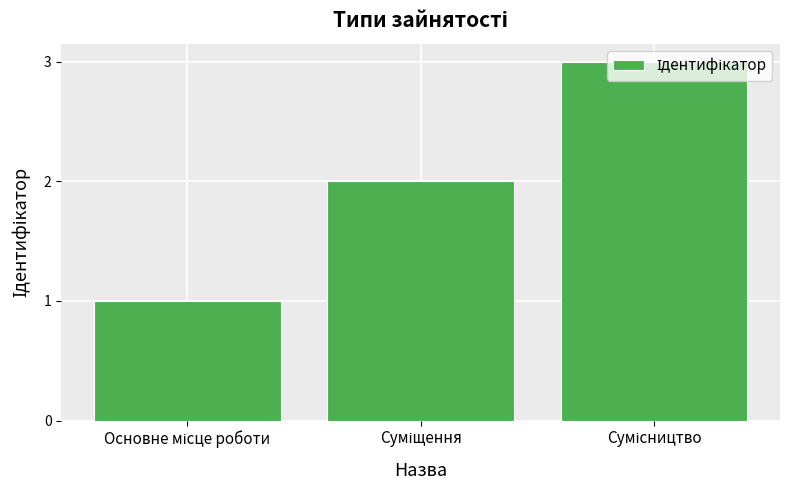

What is the average value?

2